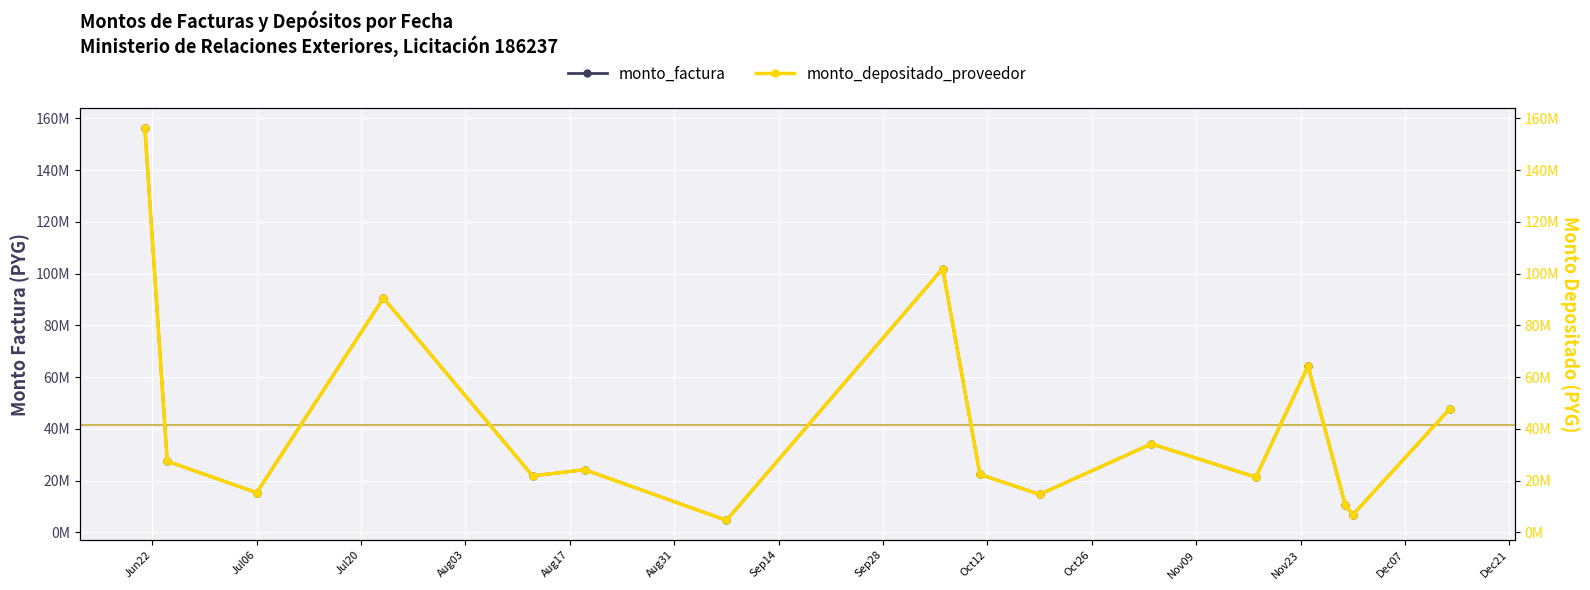

What is the average value of the monto_depositado_proveedor series?

41.5